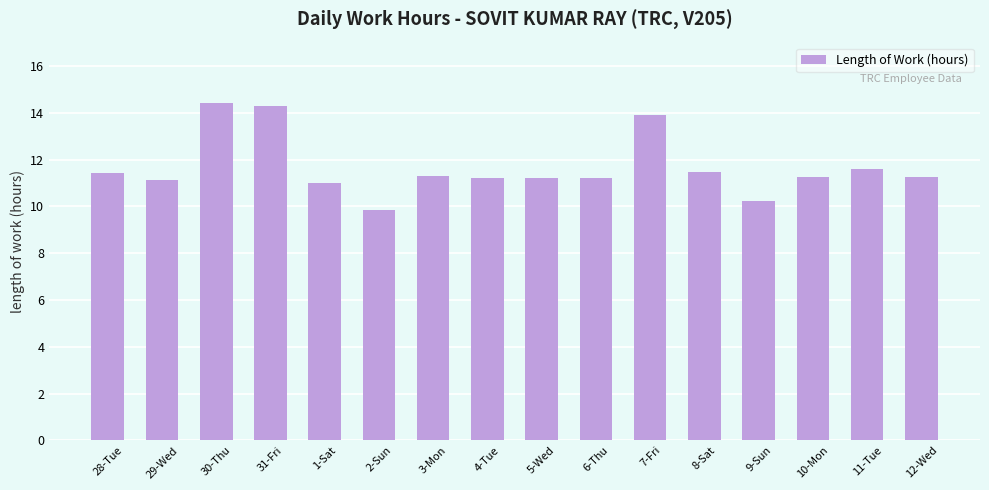

Which label corresponds to the smallest value in the chart?

2-Sun